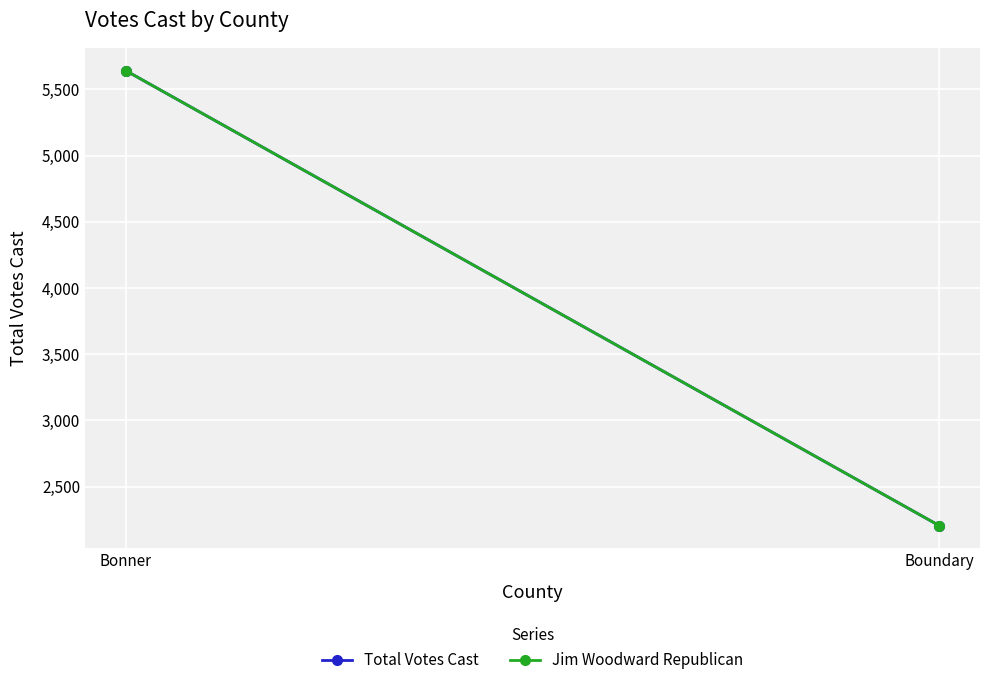

What is the label of the 2nd point from the right?

Bonner